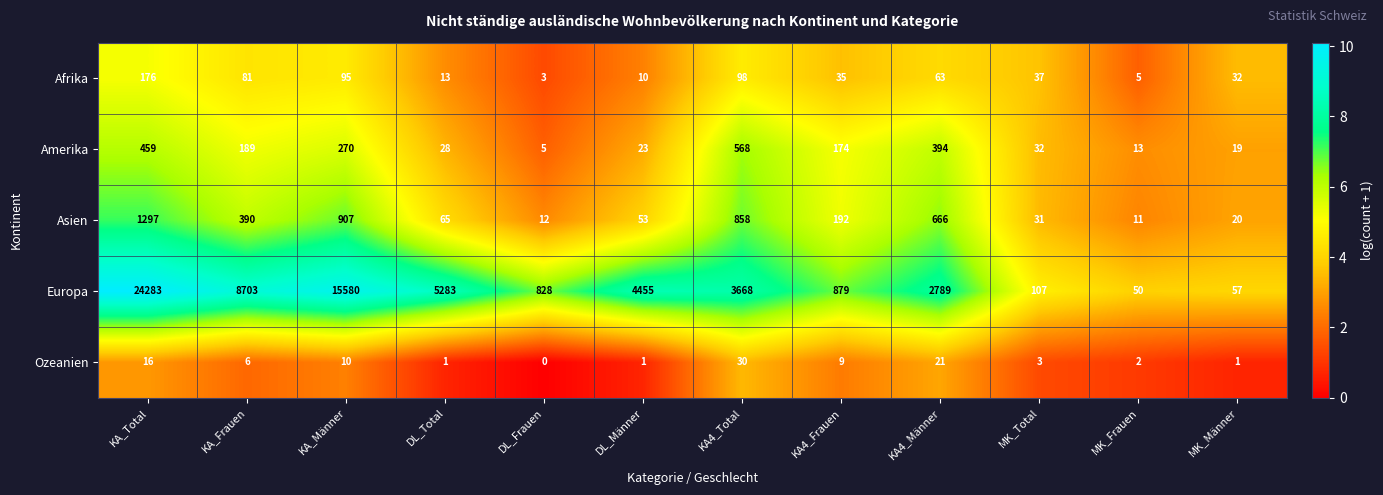

True or false: Europa has a value of 42 at MK_Total.

False